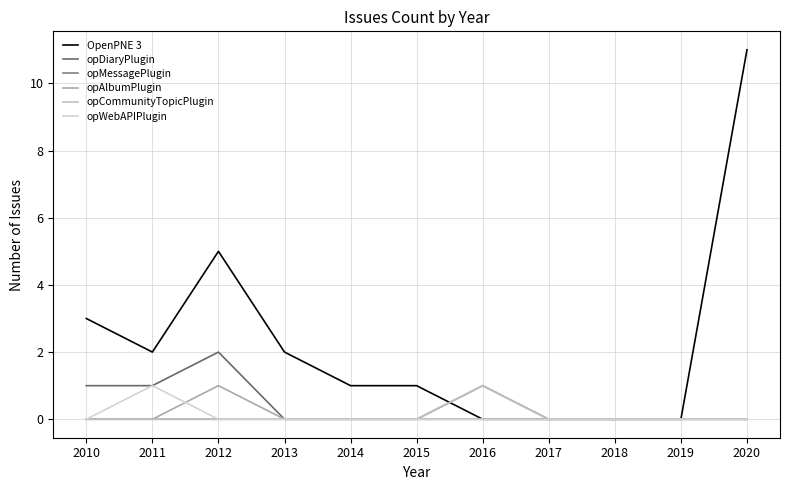

Is the value of opAlbumPlugin at 2018 greater than the value of opWebAPIPlugin at 2012?

No